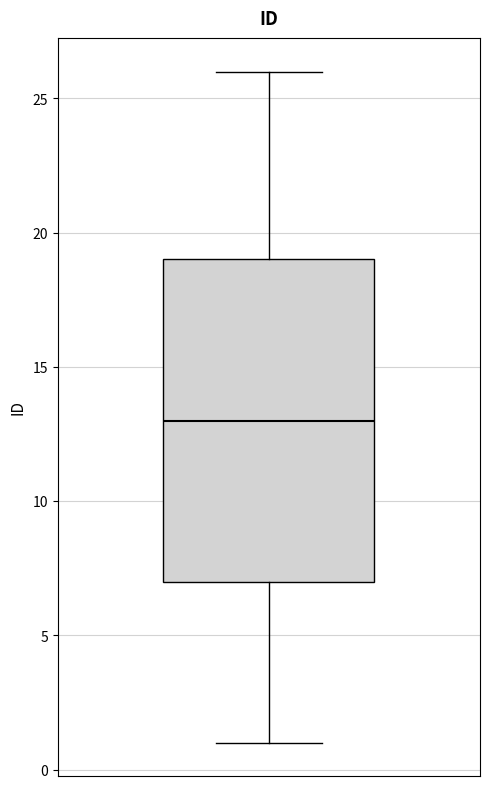

Transcribe this box plot: give where the median line is, the range the box spans, and where the two whiskers end, as read against the y-axis. The values are not printed on the chart, so give them approximately, as read against the axis.

median 13, box 7 to 19, whiskers 1 to 26